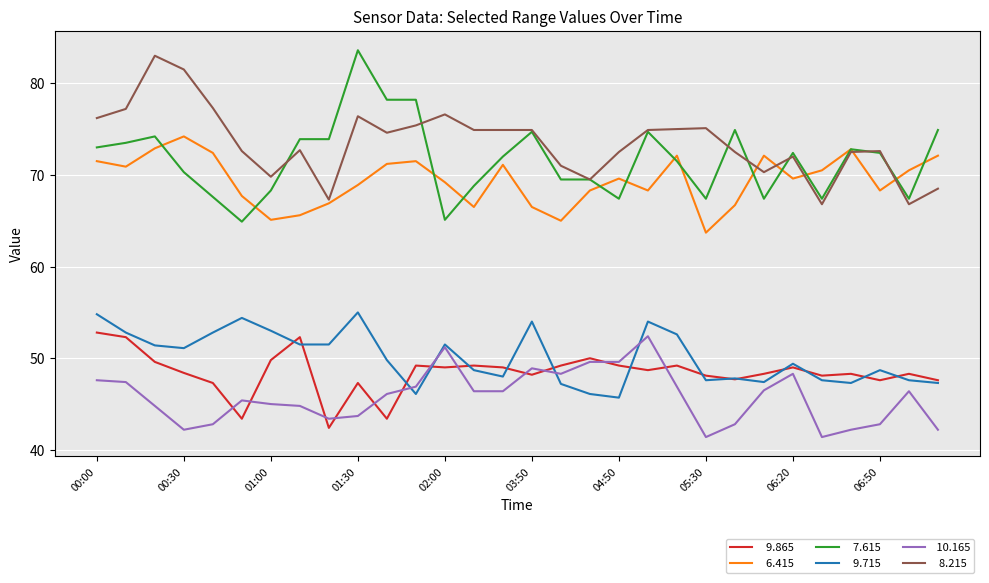

What is the minimum value shown in the chart?

41.4